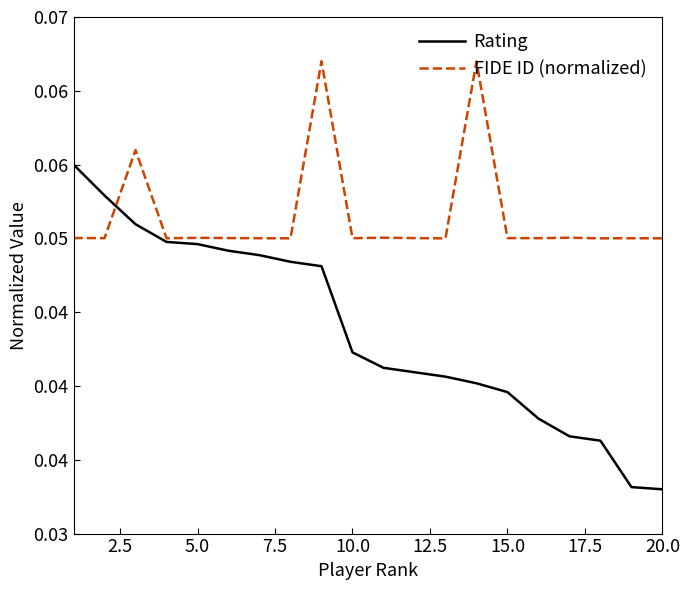

What are all the series names shown in the legend?

Rating, FIDE ID (normalized)